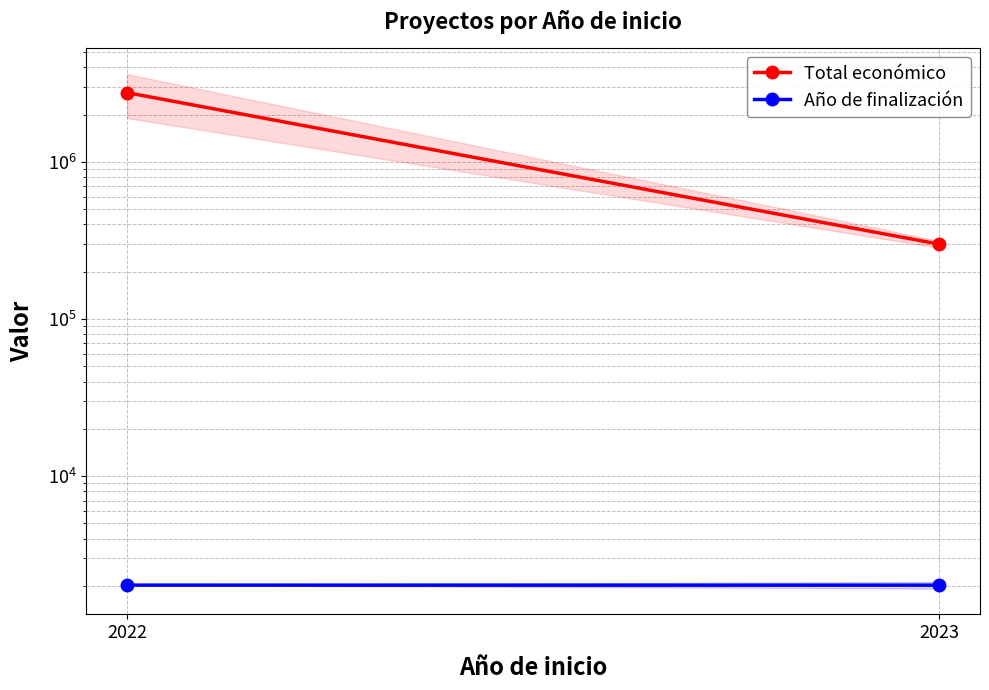

Which category has the lowest value across all series?

2023